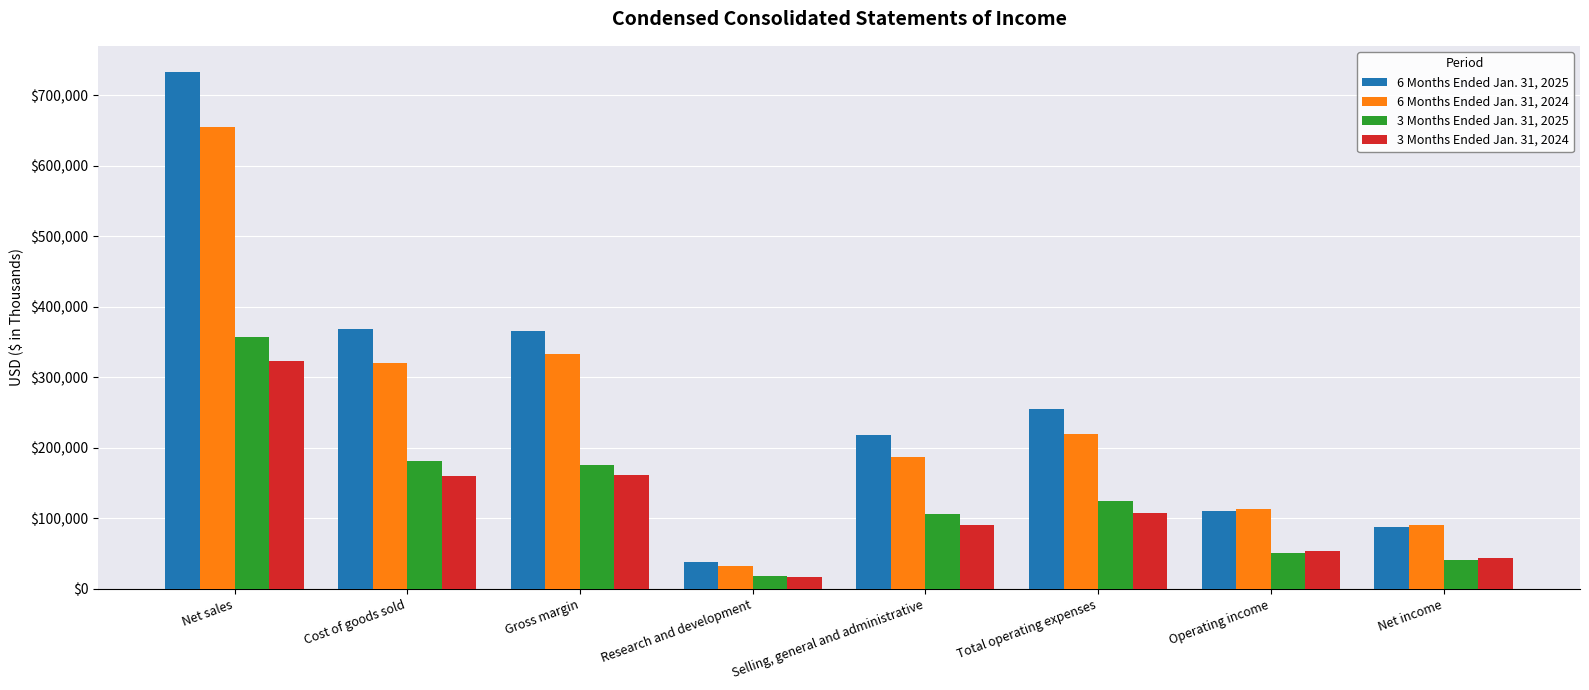

What are all the series names shown in the legend?

6 Months Ended Jan. 31, 2025, 6 Months Ended Jan. 31, 2024, 3 Months Ended Jan. 31, 2025, 3 Months Ended Jan. 31, 2024